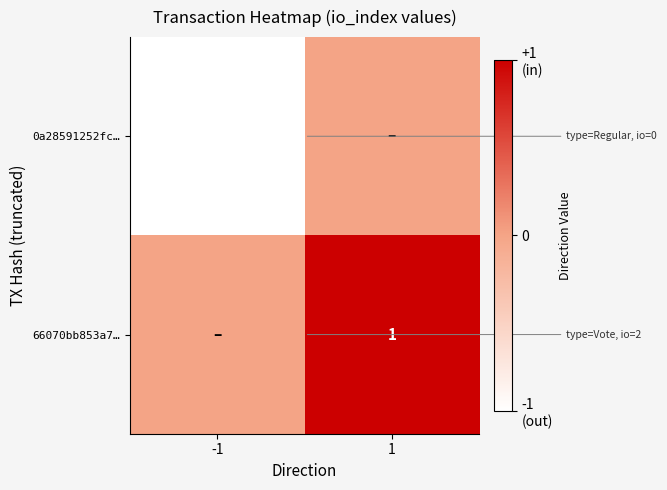

Is the value of 66070bb853a7… at 1 greater than the value of 0a28591252fc… at -1?

Yes